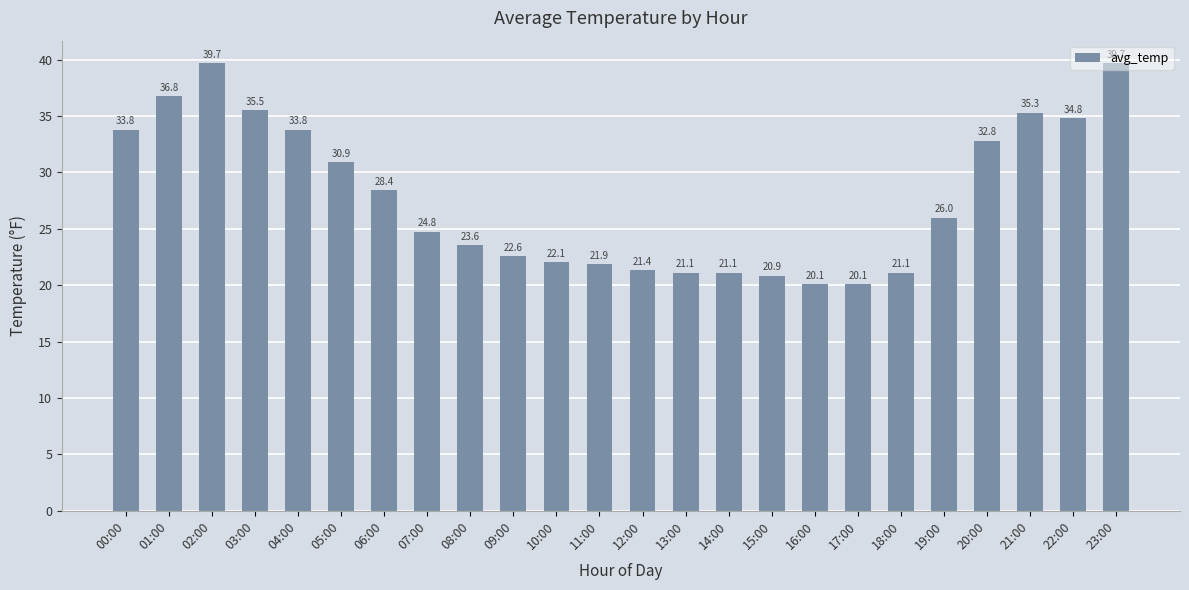

What is the smallest value displayed?

20.1